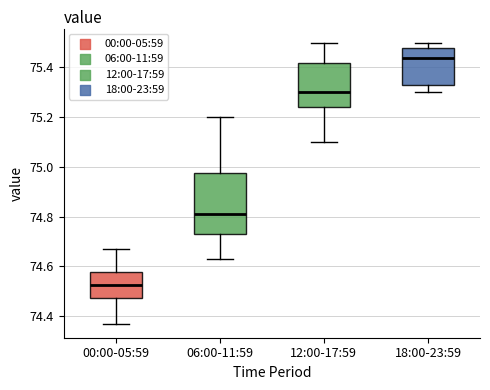

Which box is the tallest, from its lower edge to its upper edge?

06:00-11:59